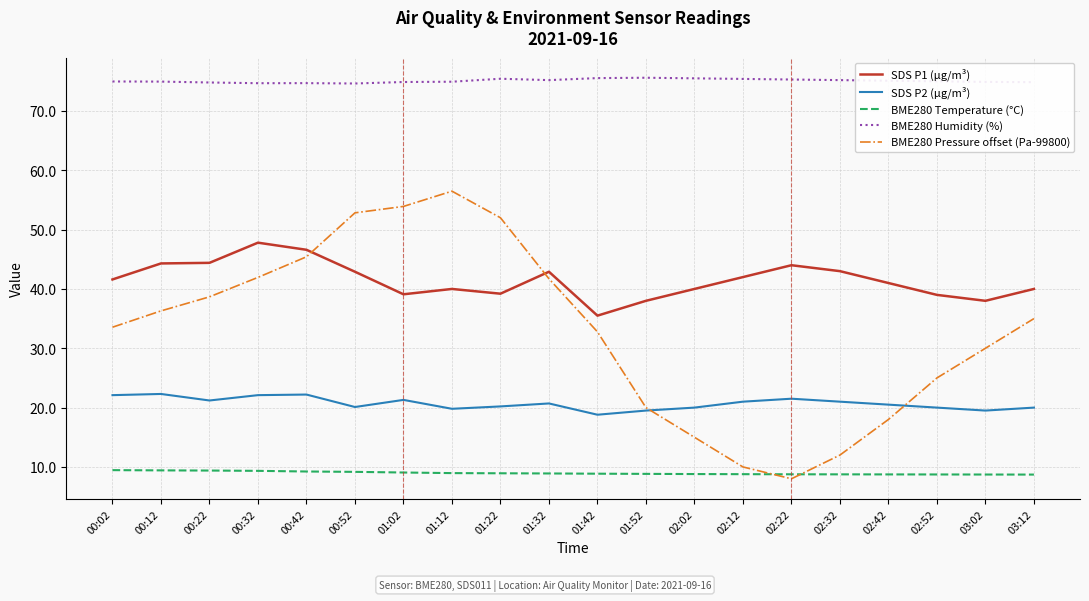

List the series in order of their peak value, highest first.

BME280 Humidity (%), BME280 Pressure offset (Pa-99800), SDS P1 (µg/m³), SDS P2 (µg/m³), BME280 Temperature (°C)